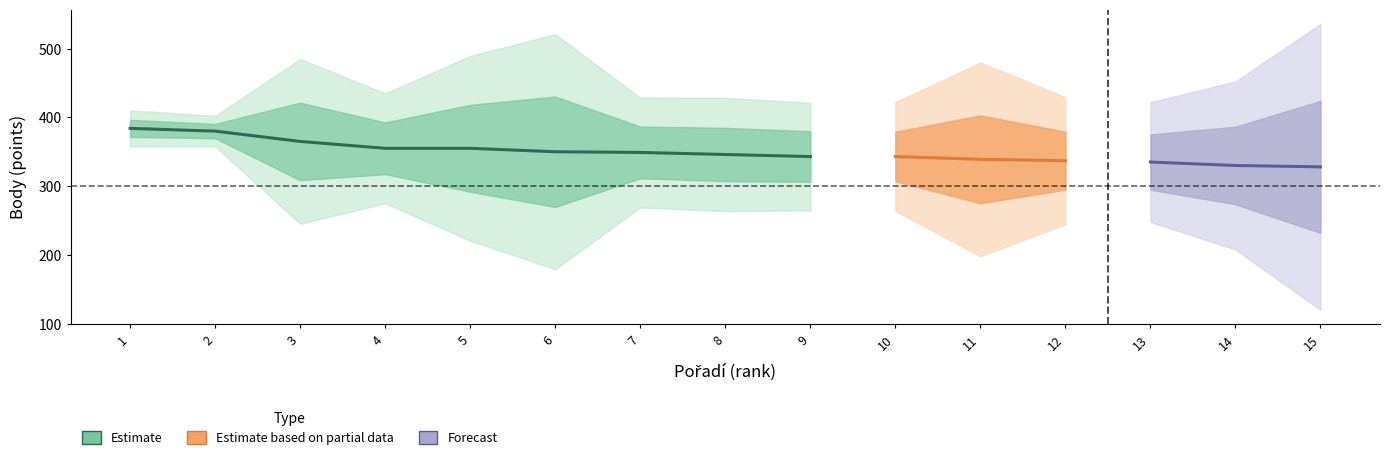

Which category has the highest value across all series?

6